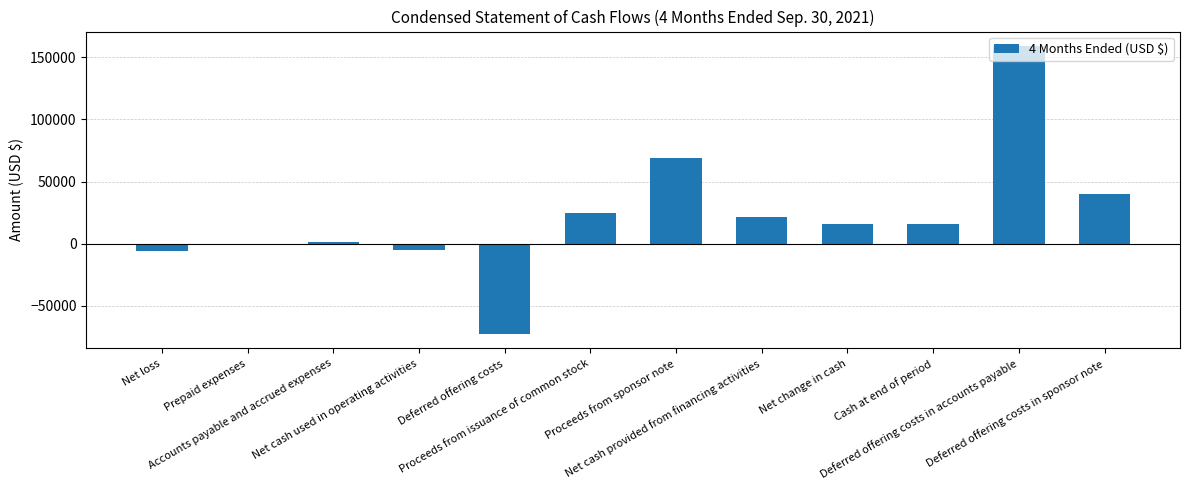

What is the smallest value displayed?

-72546